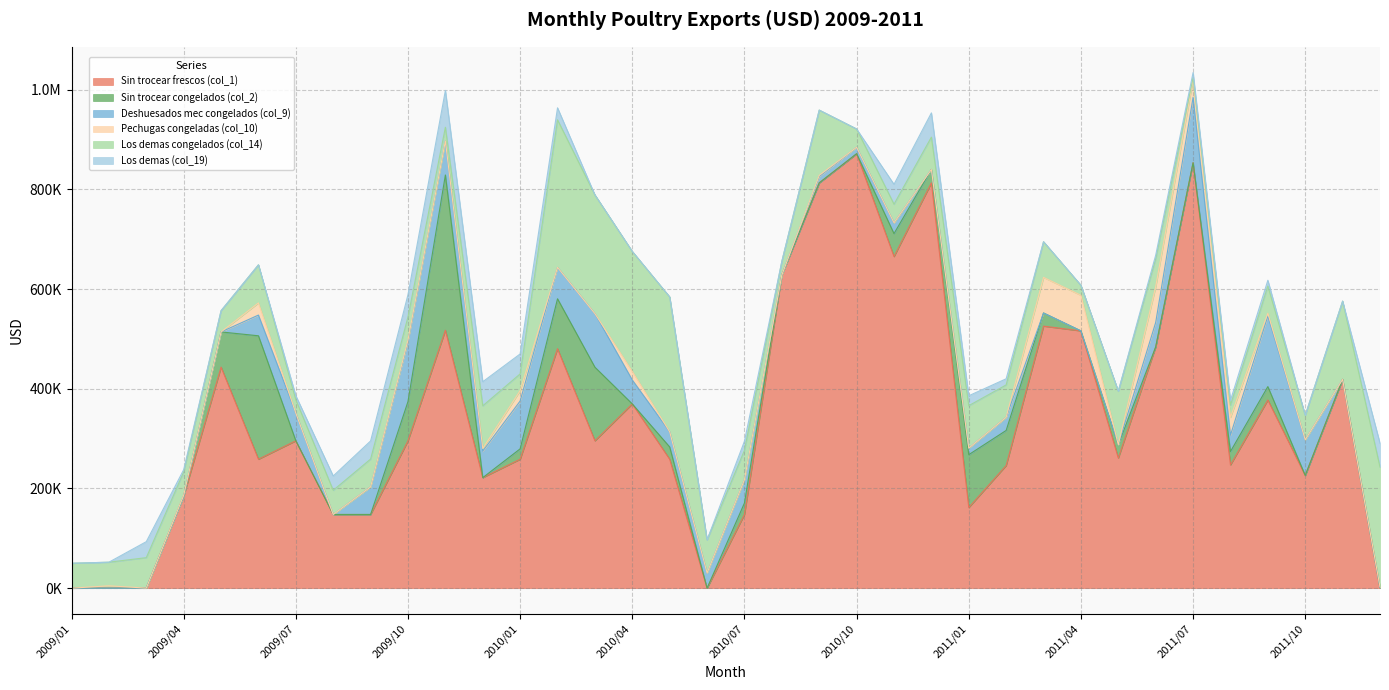

At which label is Deshuesados mec congelados (col_9) closest to 70812?

2011/10